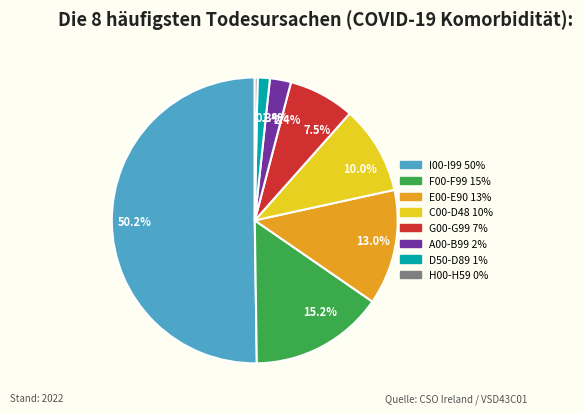

Which category has the biggest portion of the pie?

50.2%